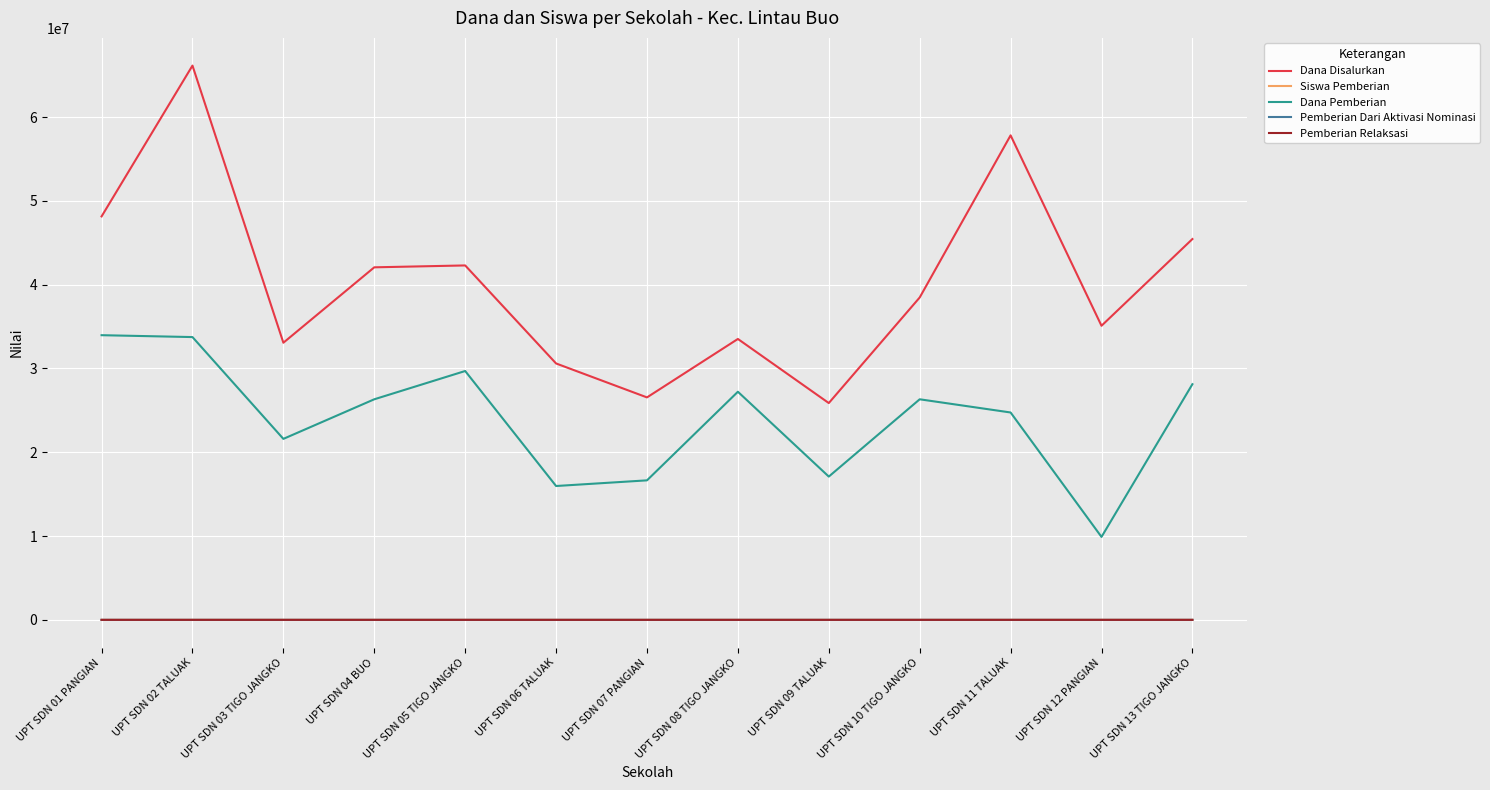

What is the sum of the Siswa Pemberian values at UPT SDN 08 TIGO JANGKO and UPT SDN 02 TALUAK?

155